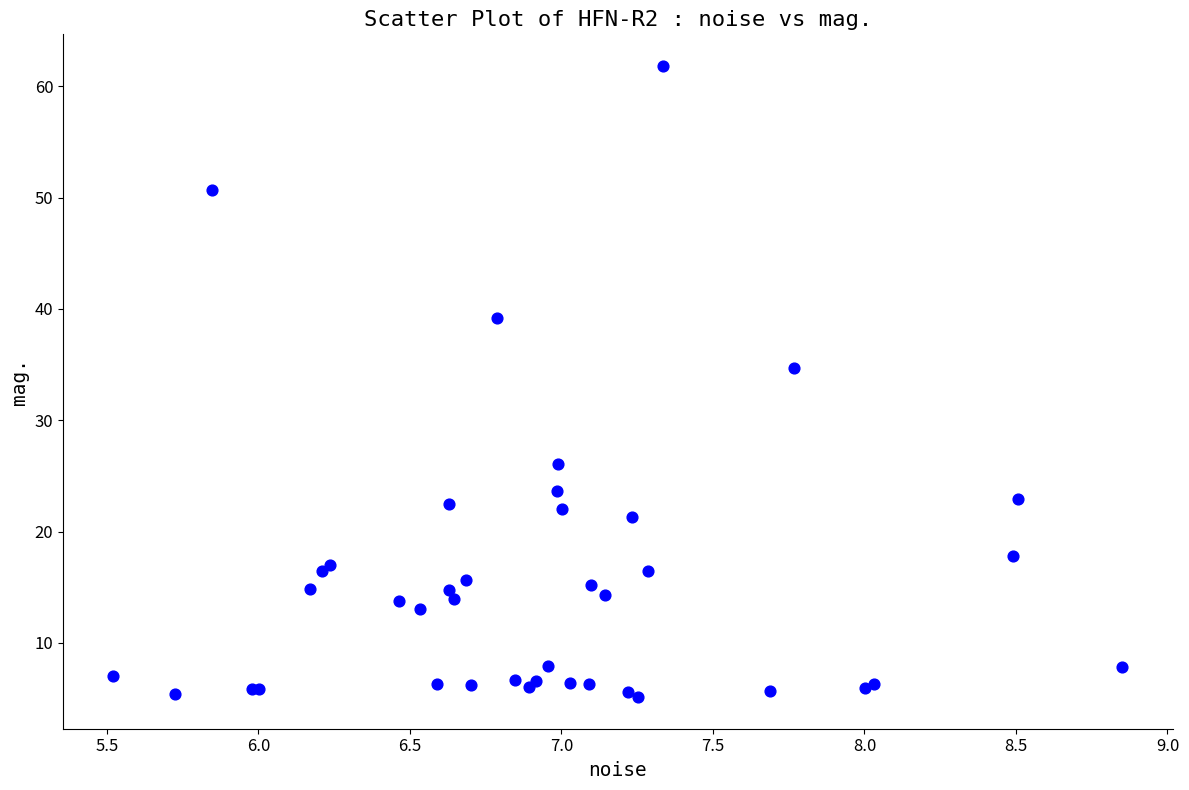

What Y value in the scatter plot is closest to 33?

34.7